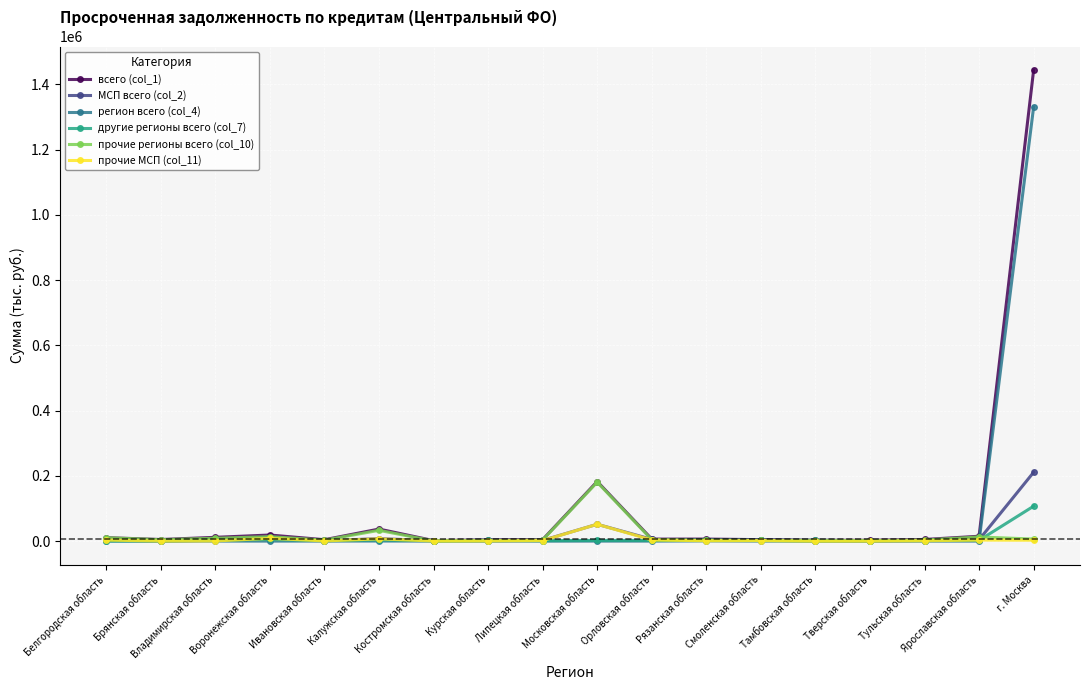

How many categories are shown in the chart?

18